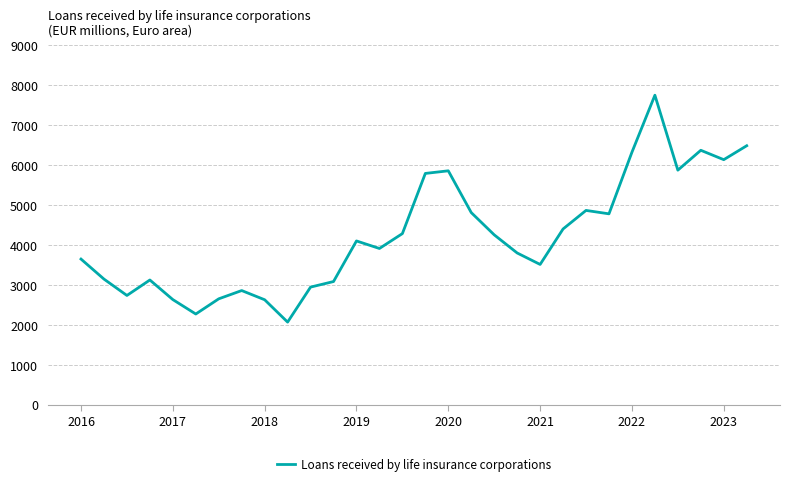

Does the chart display data point markers on the line(s)?

No